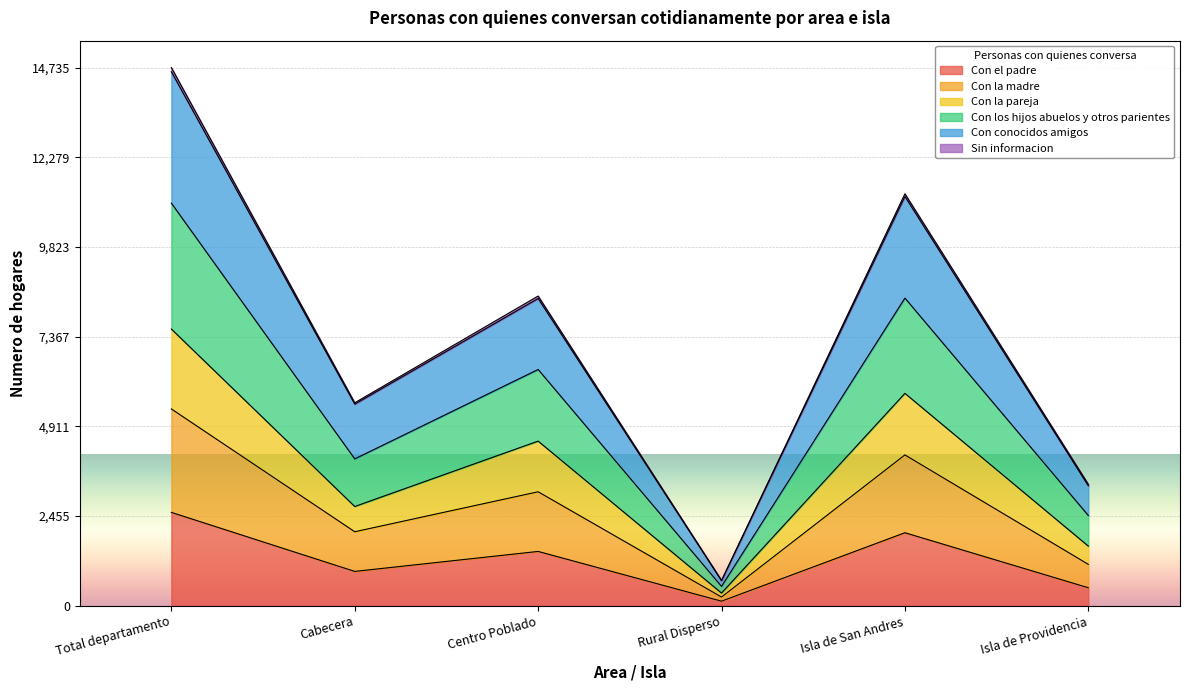

At which category does the chart reach its minimum across all series?

Rural Disperso